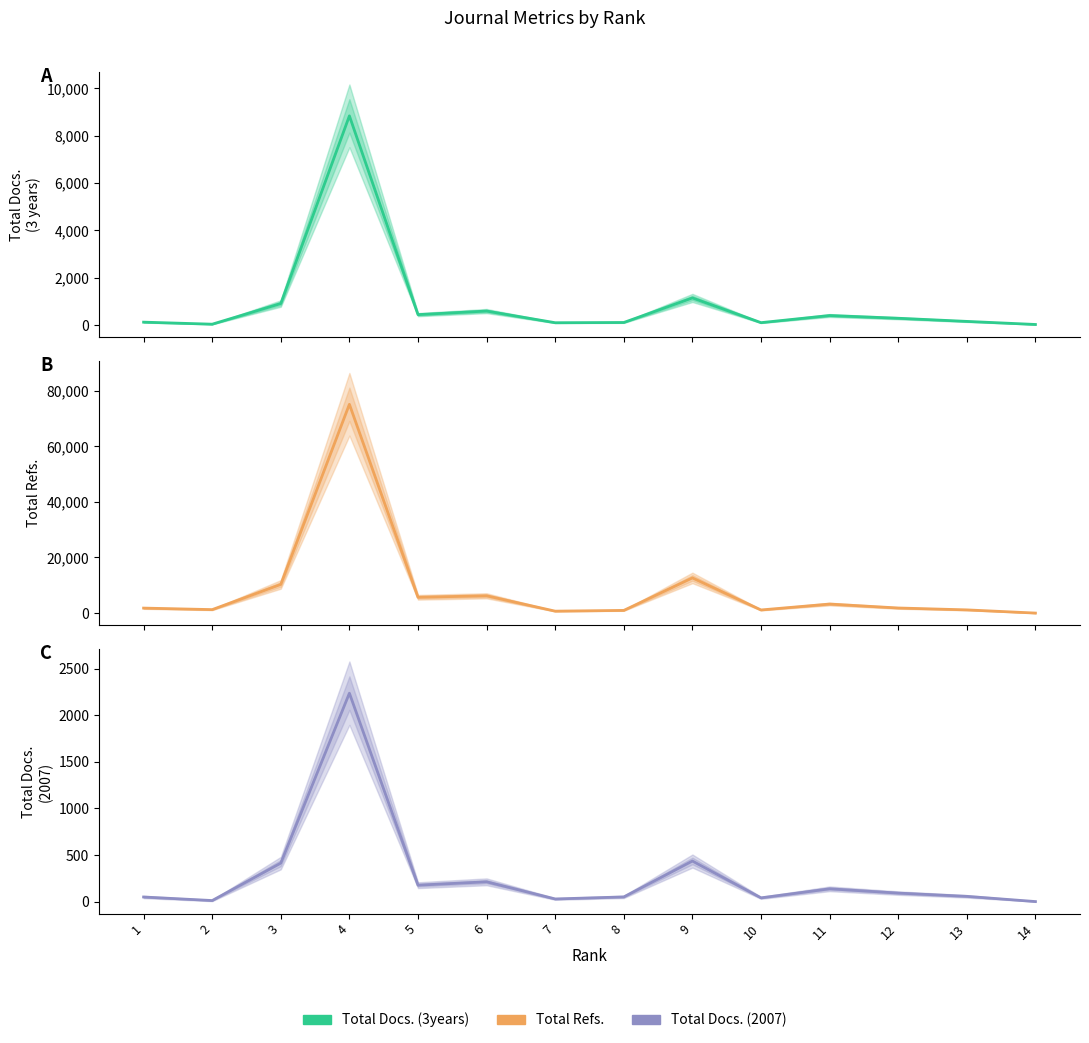

The Total Docs. (2007) series shows 14 at 2. True or false?

False